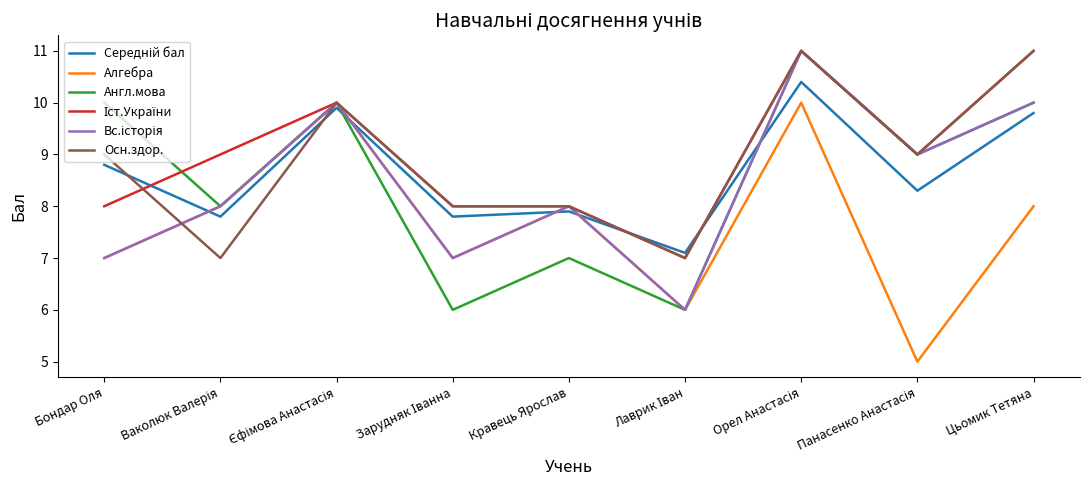

What is the spread (max minus min) of values at Цьомик Тетяна?

3.0